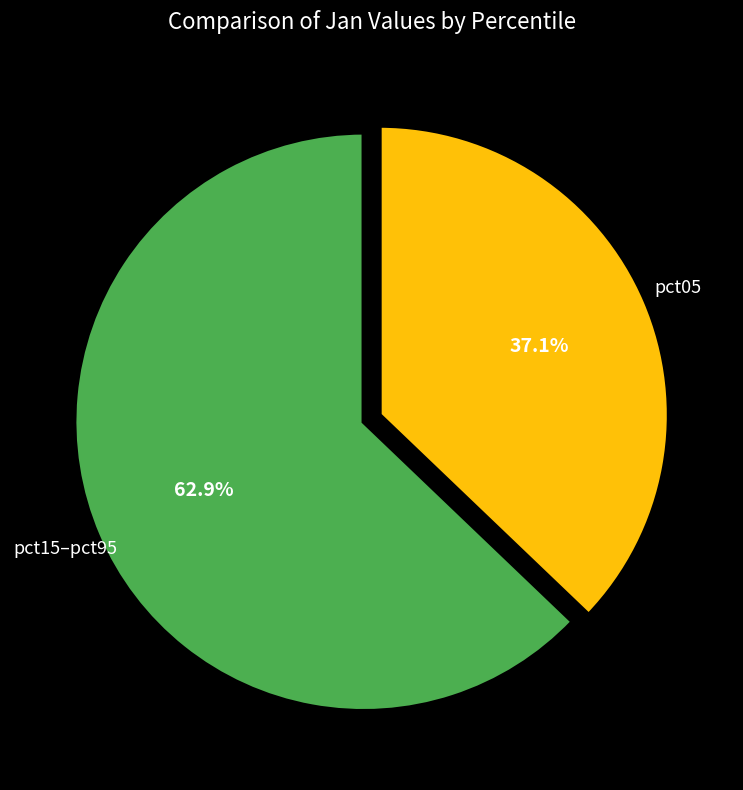

Is pct05 the majority of the pie?

No